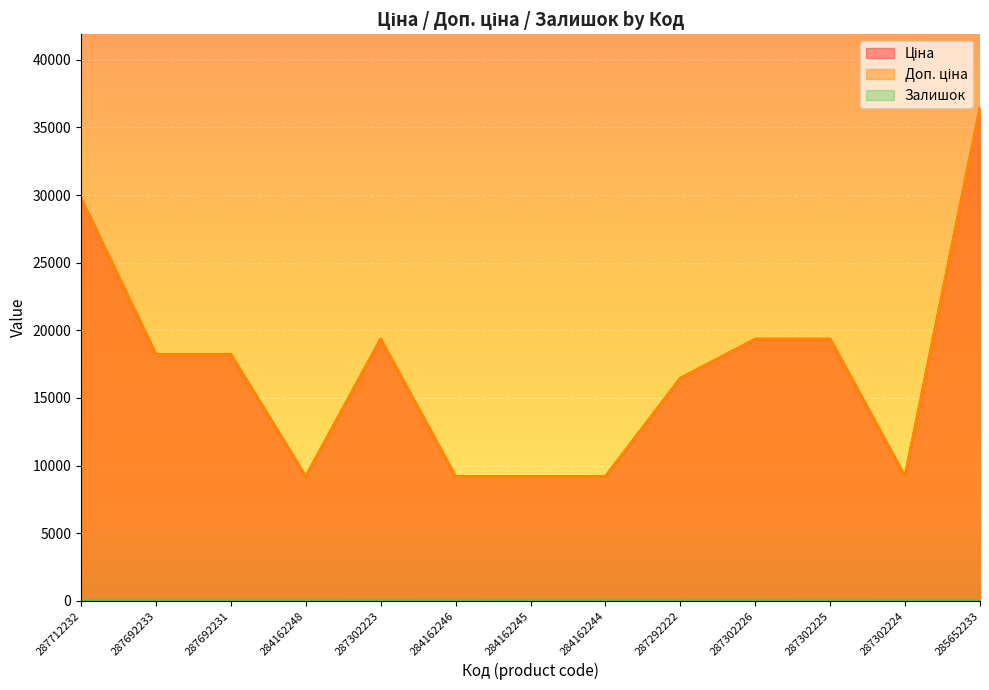

What are all the series names shown in the legend?

Ціна, Доп. ціна, Залишок